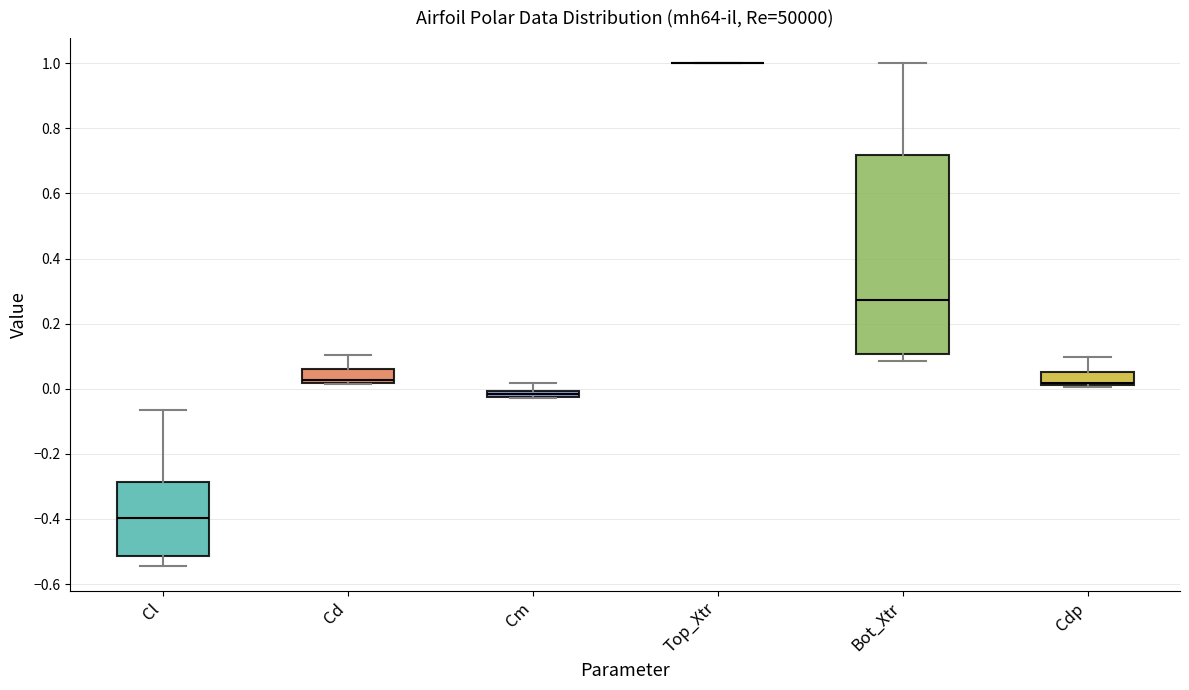

Comparing the boxes themselves (not the whiskers), which one is the tallest?

Bot_Xtr